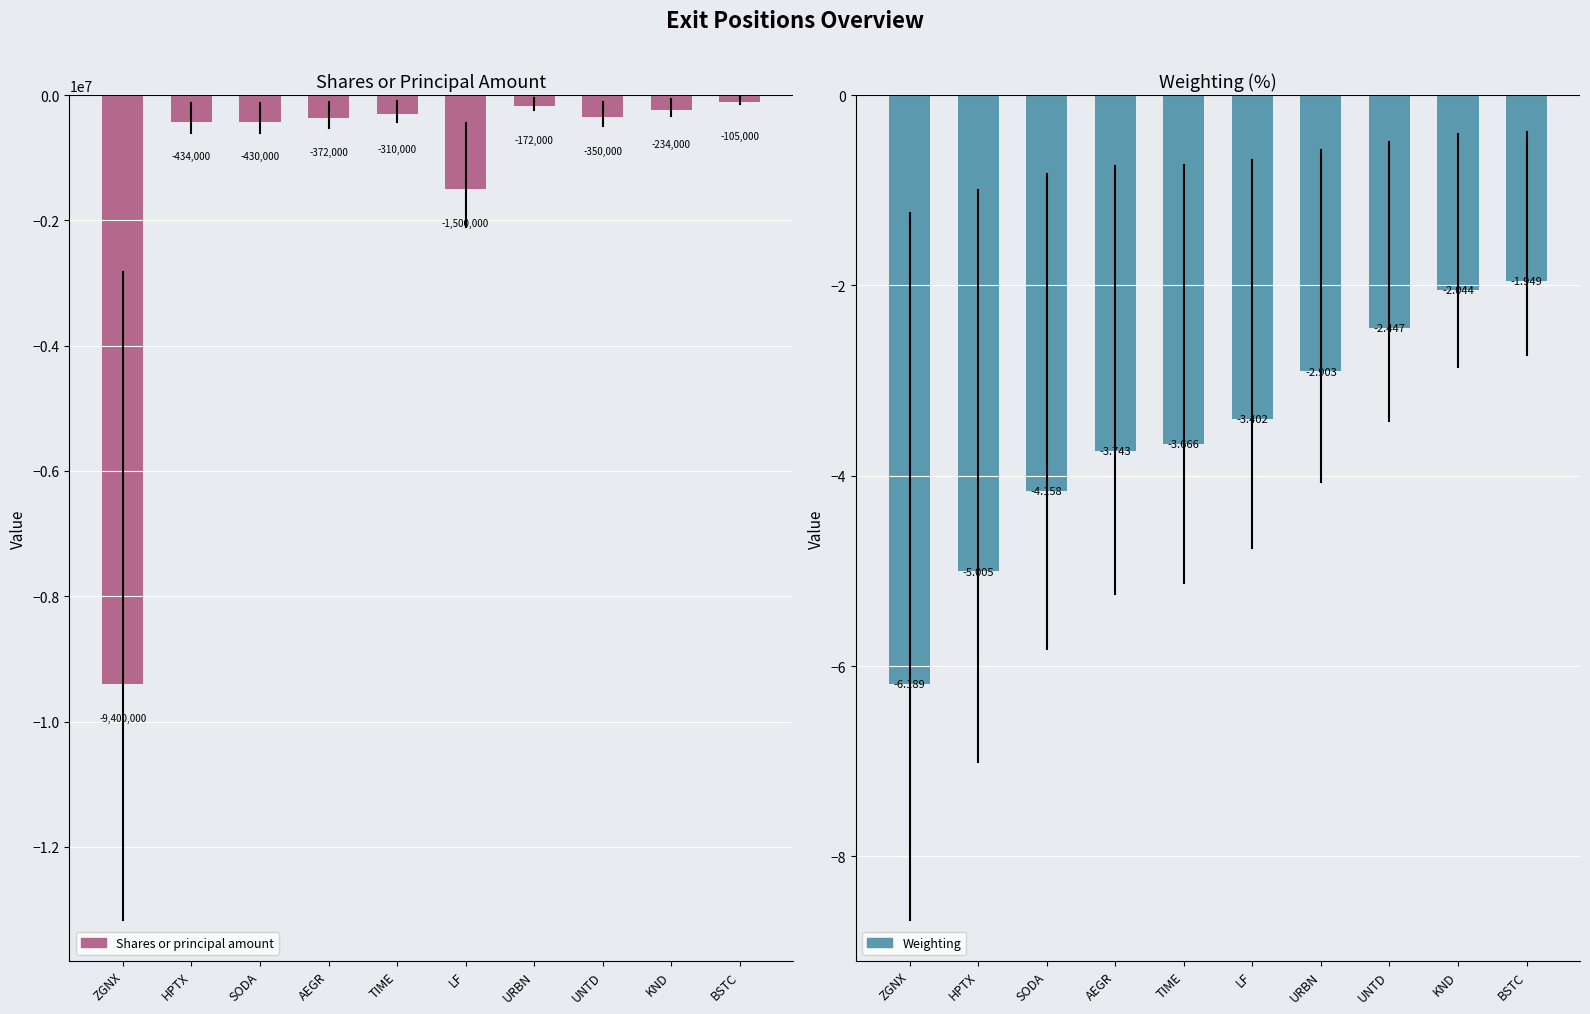

Is it true that Weighting equals -8.1 at HPTX?

False